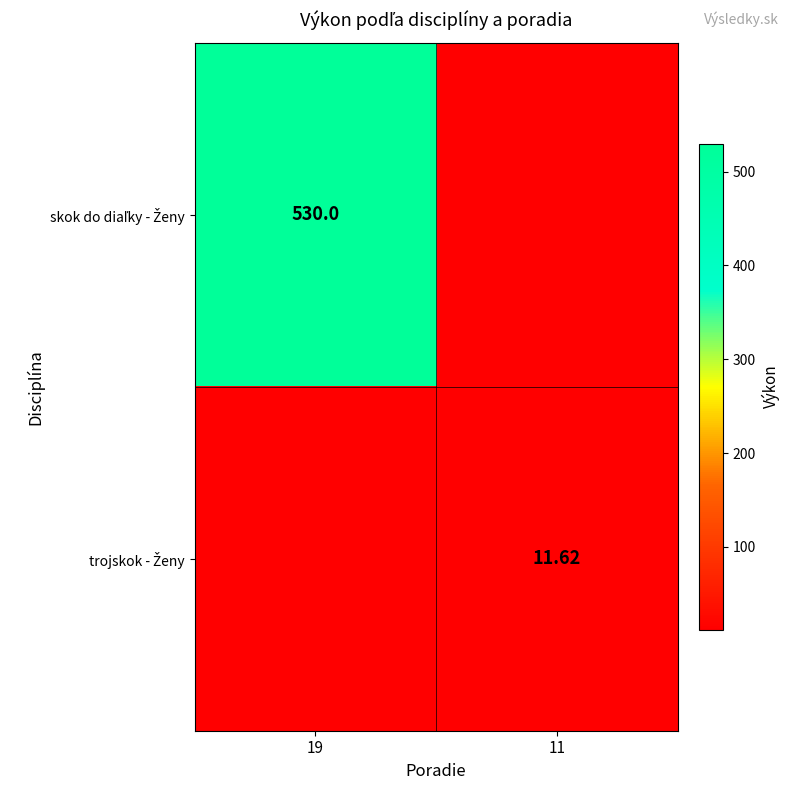

Which series has the largest range (max minus min)?

skok do diaľky - Ženy